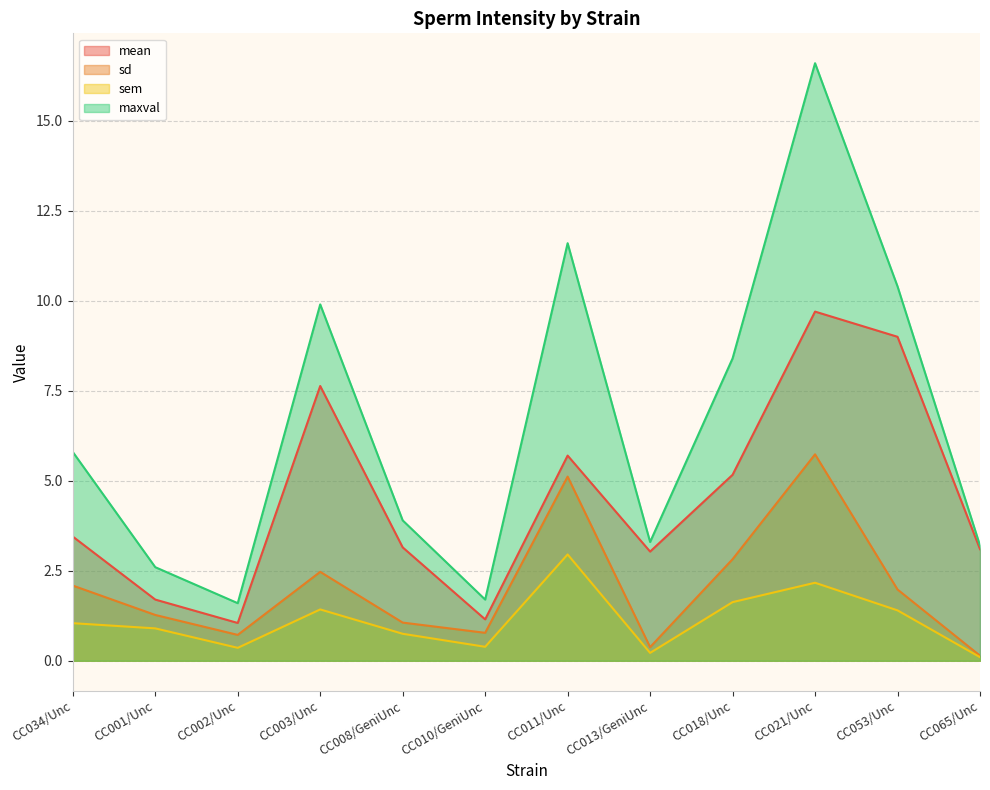

At which category is the sum across all series the highest?

CC021/Unc